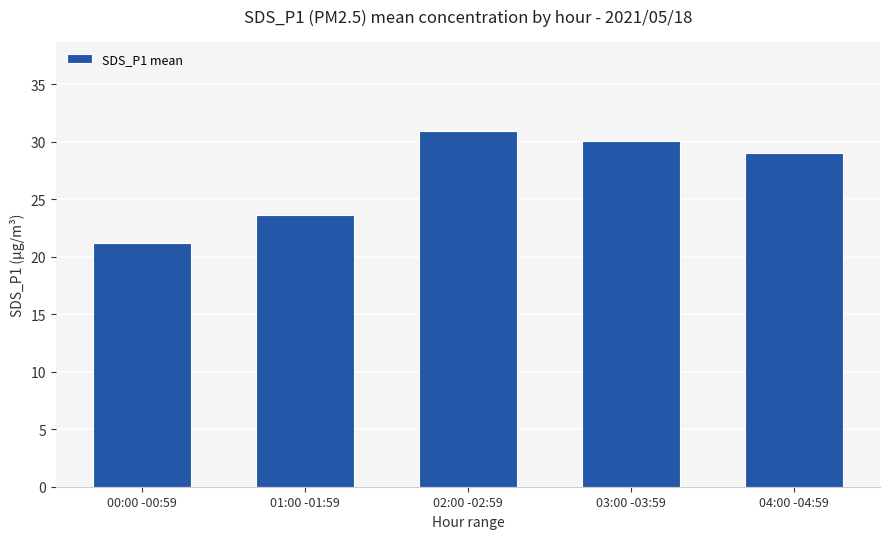

Reading left to right, what are all the values shown in this chart?

21.2	23.6	31.0	30.0	29.0